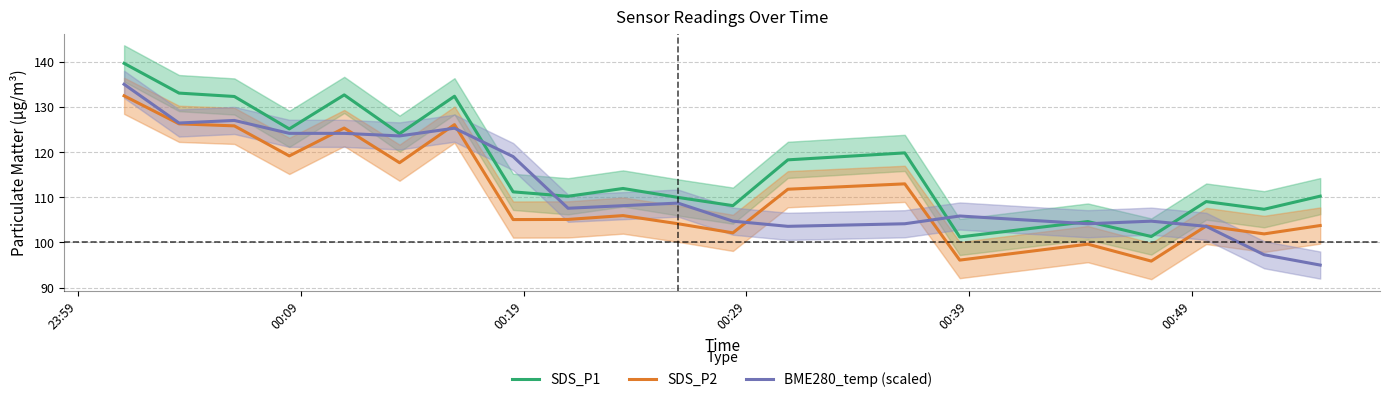

True or false: SDS_P1 and SDS_P2 cross at least once.

False